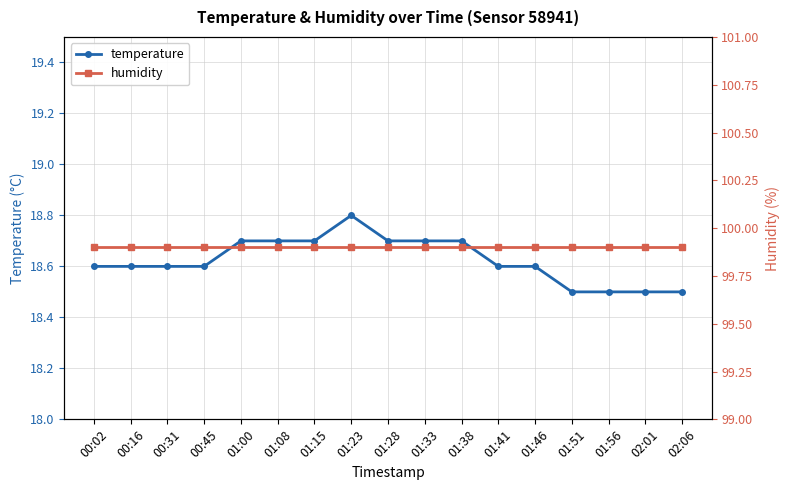

Reading left to right, transcribe all the data shown in this chart.

temperature: 18.6	18.6	18.6	18.6	18.7	18.7	18.7	18.8	18.7	18.7	18.7	18.6	18.6	18.5	18.5	18.5	18.5
humidity: 99.9	99.9	99.9	99.9	99.9	99.9	99.9	99.9	99.9	99.9	99.9	99.9	99.9	99.9	99.9	99.9	99.9